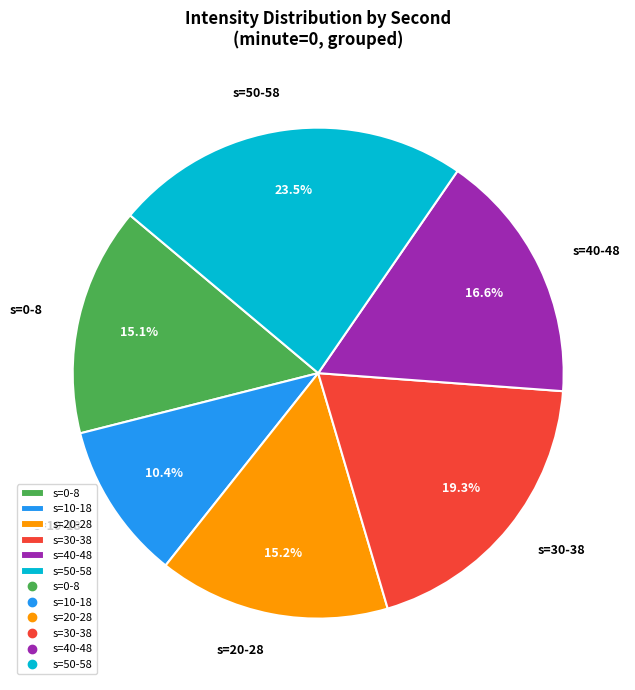

Combined, do s=50-58 and s=30-38 account for over 50%?

No